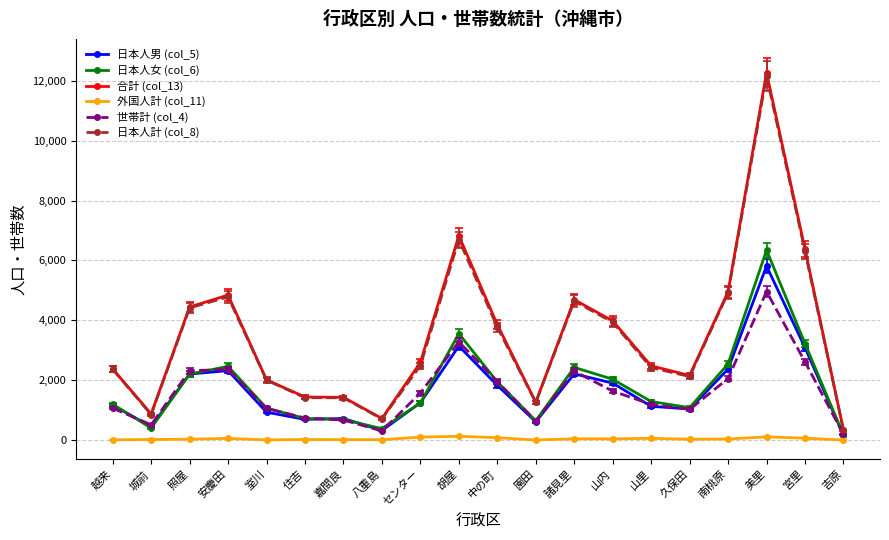

How many categories are shown in the chart?

20